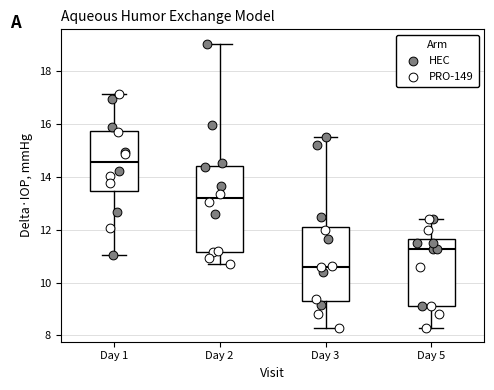

Reading left to right, read every box against the y-axis: the position of its median line, the range the box covers, and the ends of its whiskers. The values are not printed on the chart, so give them approximately, as read against the axis.

Day 1: median 14.6, box 13.4 to 15.8, whiskers 11.0 to 17.2
Day 2: median 13.2, box 11.2 to 14.4, whiskers 10.8 to 19.0
Day 3: median 10.6, box 9.4 to 12.2, whiskers 8.2 to 15.6
Day 5: median 11.2, box 9.0 to 11.6, whiskers 8.2 to 12.4